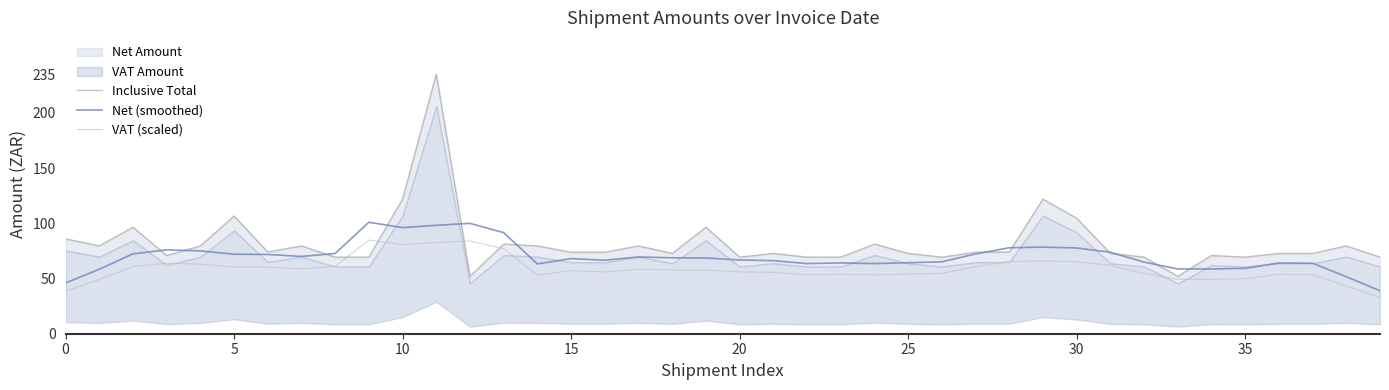

The value of Inclusive Total at 14 is 79.5. True or false?

True